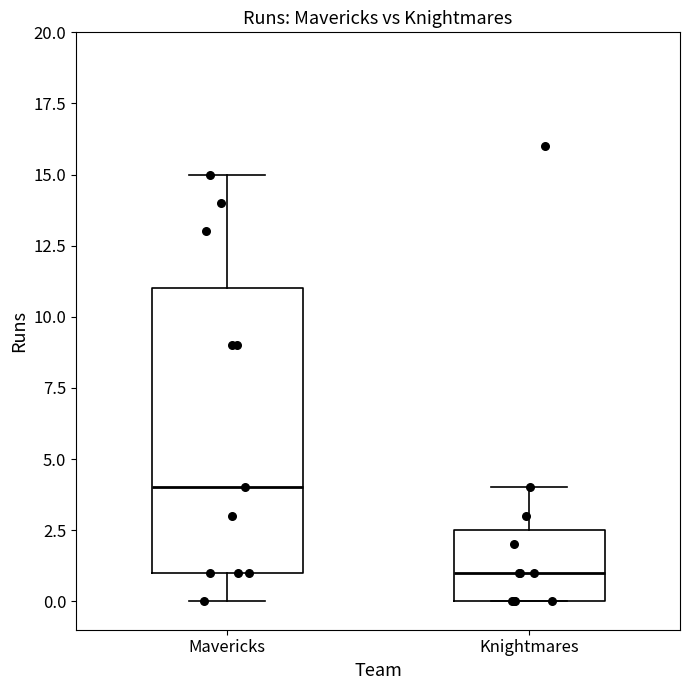

Reading left to right, read every box against the y-axis: the position of its median line, the range the box covers, and the ends of its whiskers. The values are not printed on the chart, so give them approximately, as read against the axis.

Mavericks: median 4.0, box 1.0 to 11.0, whiskers 0.0 to 15.0
Knightmares: median 1.0, box 0.0 to 2.5, whiskers 0.0 to 4.0